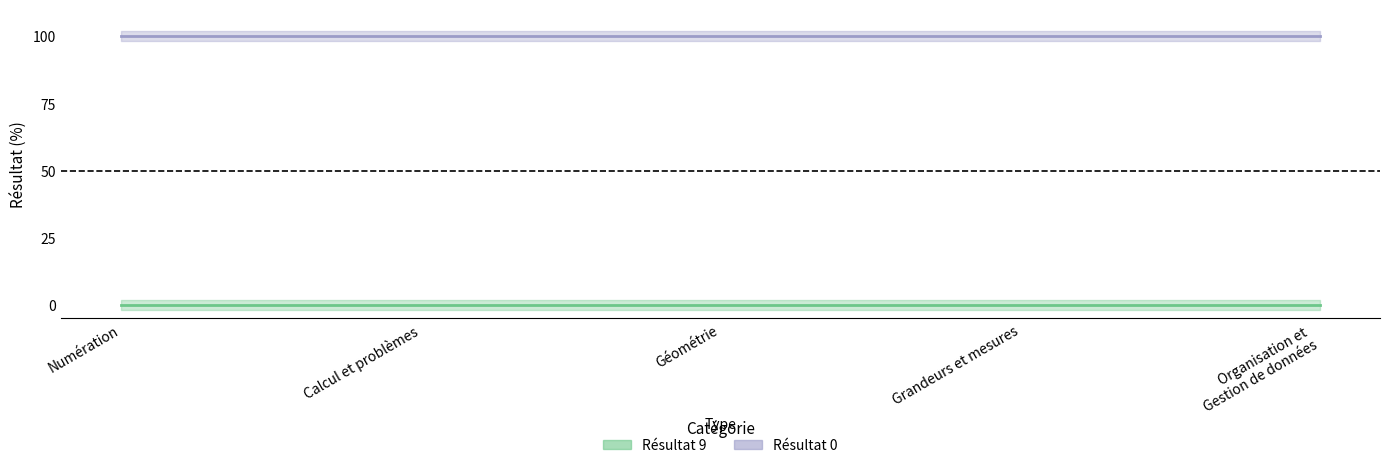

What is the label of the 3rd point from the left?

Géométrie